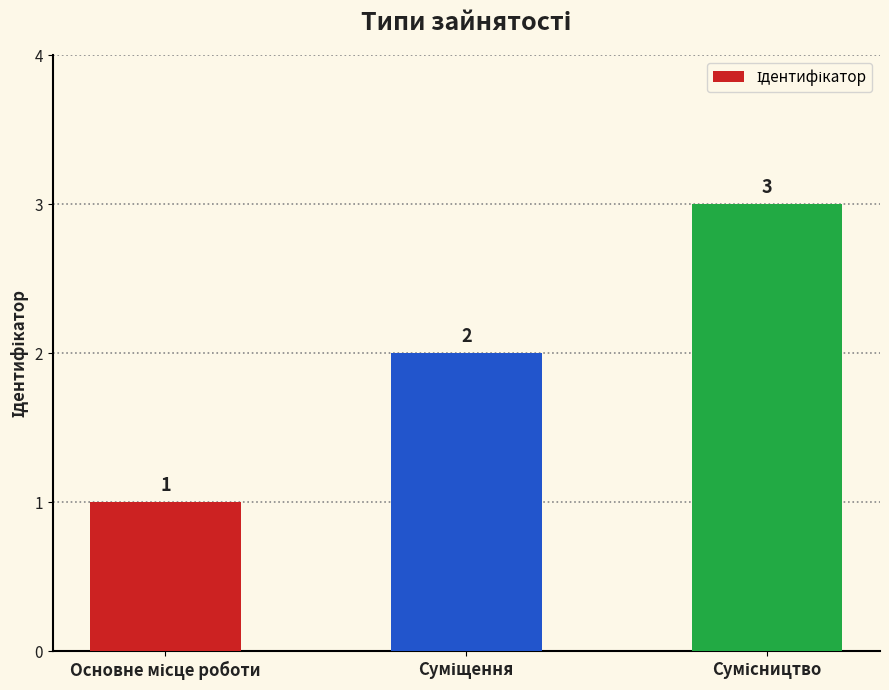

What is the value of the 1st bar from the left?

1